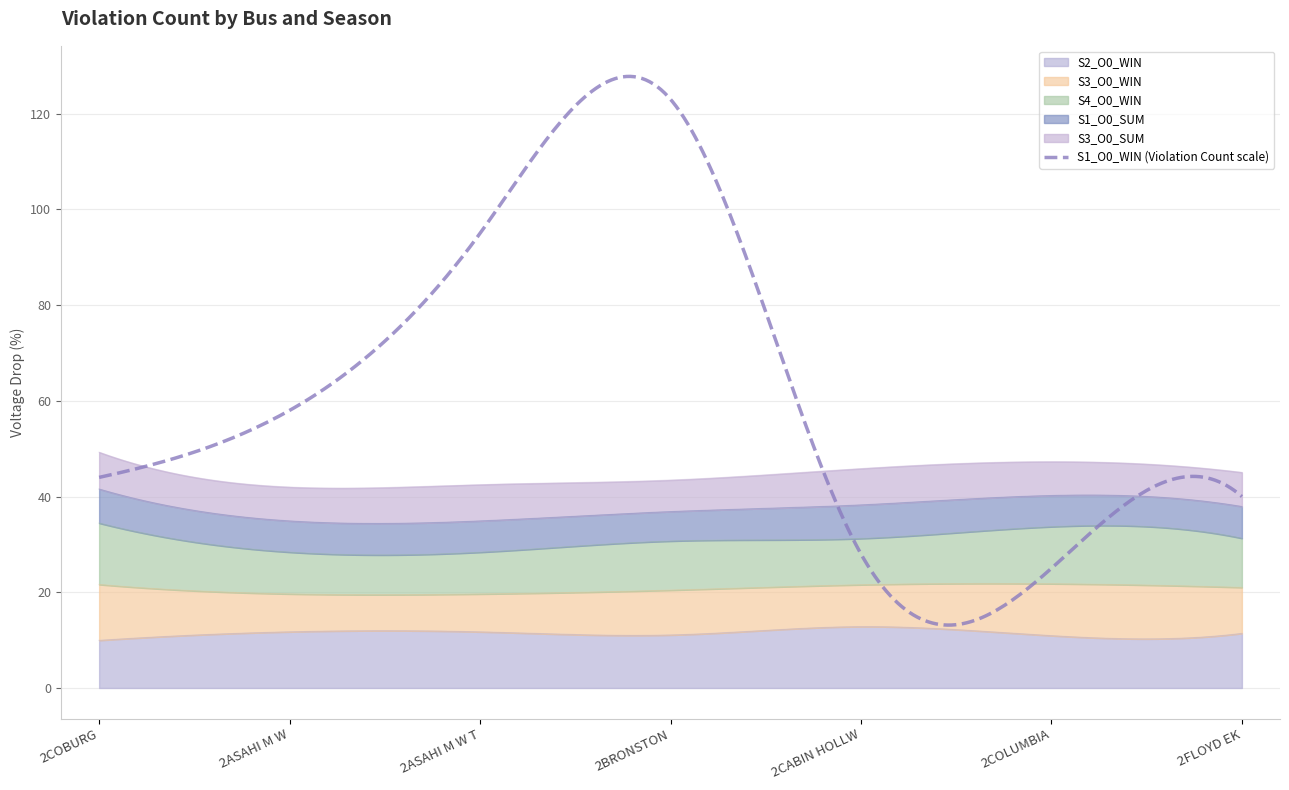

What is the value of the S3_O0_SUM point at the 1st from the left?

7.7